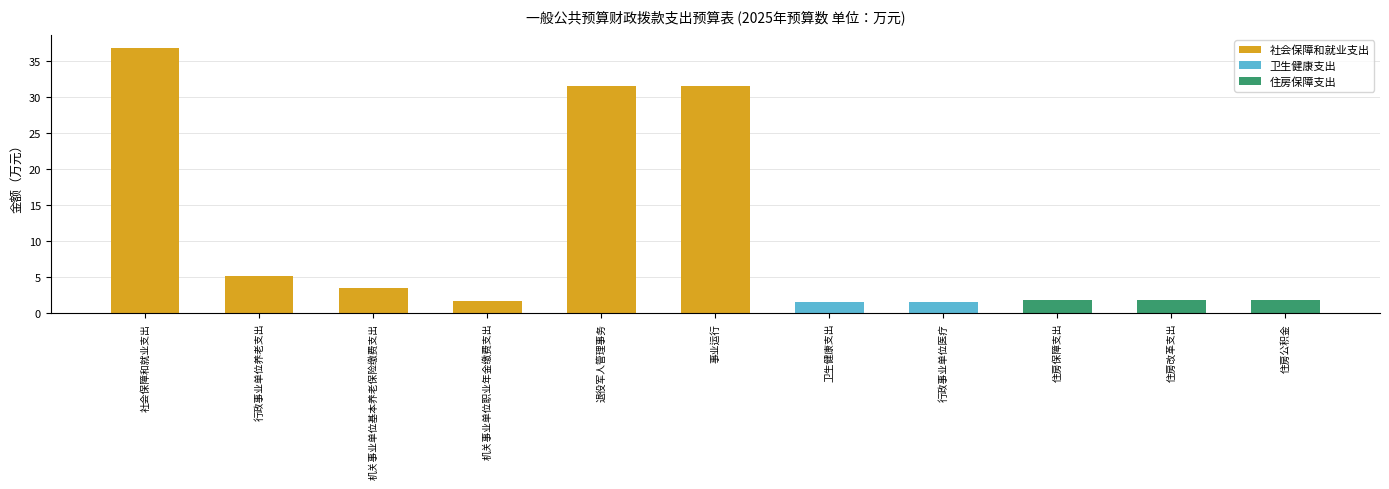

What is the smallest value displayed?

1.6